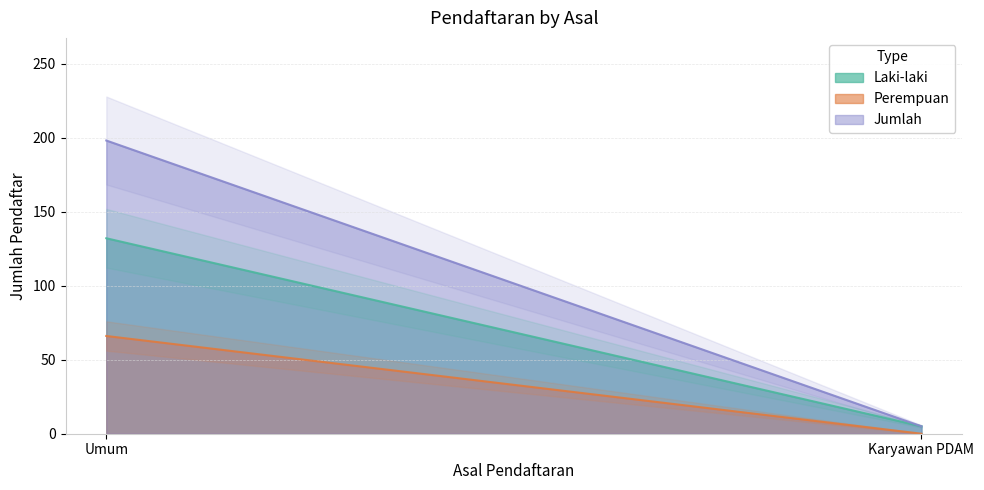

How many categories are shown in the chart?

2